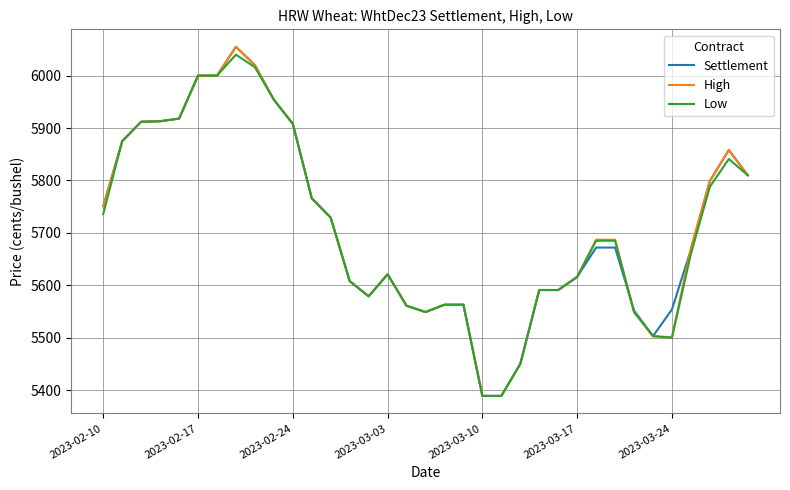

What is the maximum value for High?

6055